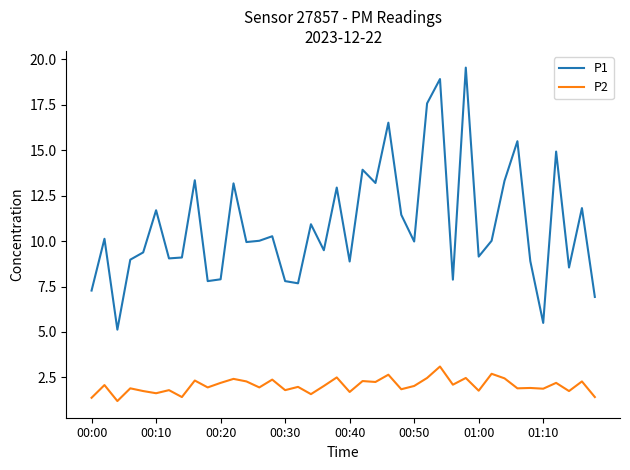

What is the sum of all P1 values?

434.6